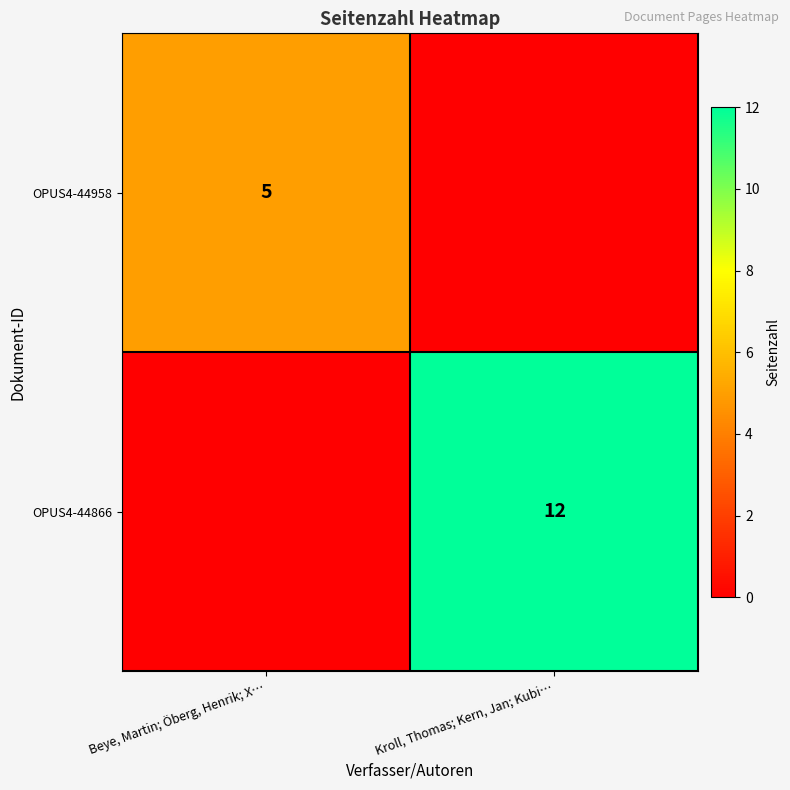

True or false: OPUS4-44958 has a value of 5 at Beye, Martin; Öberg, Henrik; X….

True